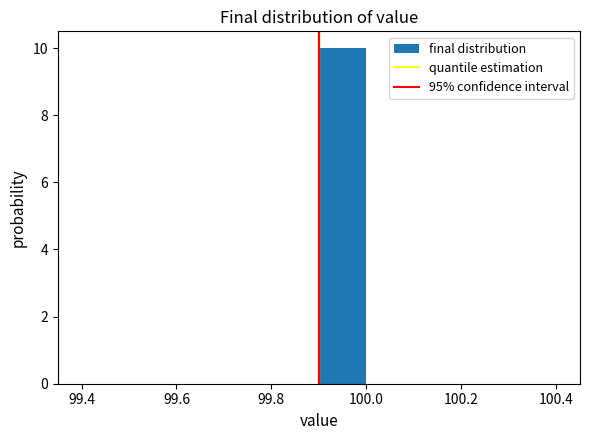

Reading left to right, transcribe this chart: for each bar, give the range it covers on the x-axis and its height. The values are not printed on the chart, so give them approximately, as read against the axis.

99.4 to 99.5: 0
99.5 to 99.6: 0
99.6 to 99.7: 0
99.7 to 99.8: 0
99.8 to 99.9: 0
99.9 to 100.0: 10
100.0 to 100.1: 0
100.1 to 100.2: 0
100.2 to 100.3: 0
100.3 to 100.4: 0